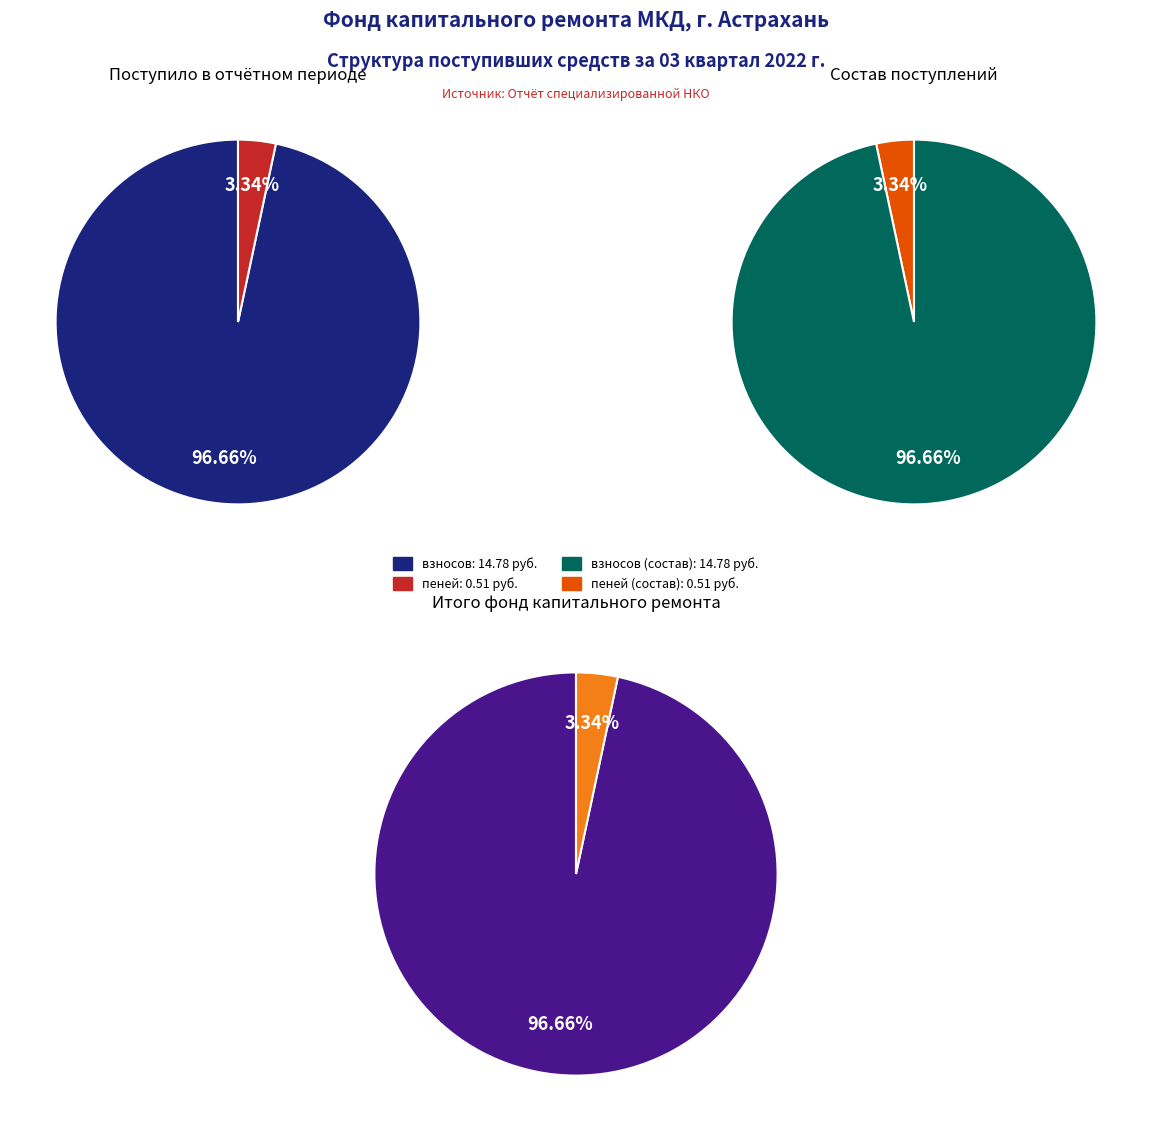

Count the number of slices in the pie.

2